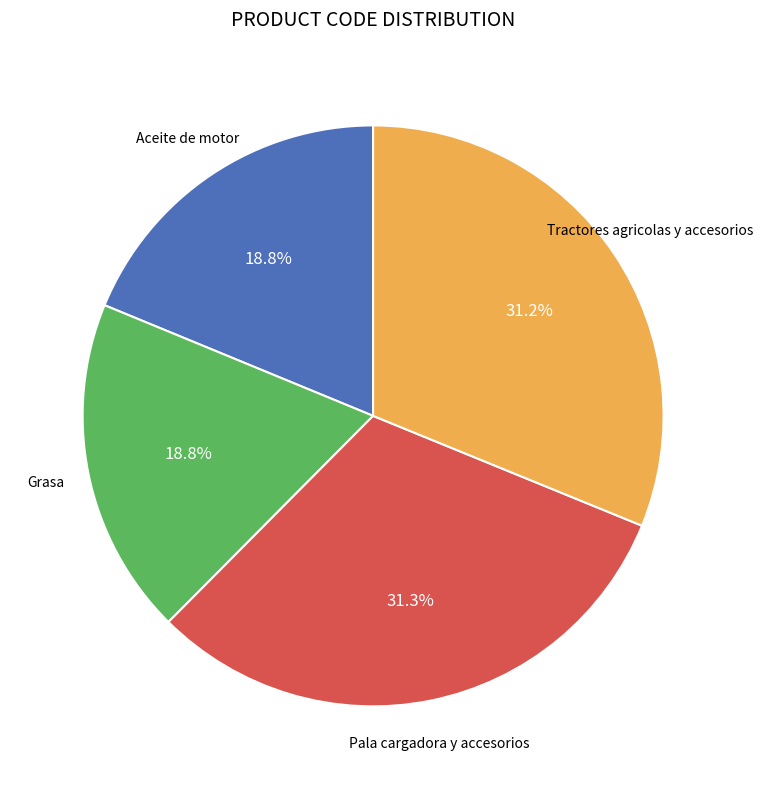

Is there a majority slice in this chart?

No